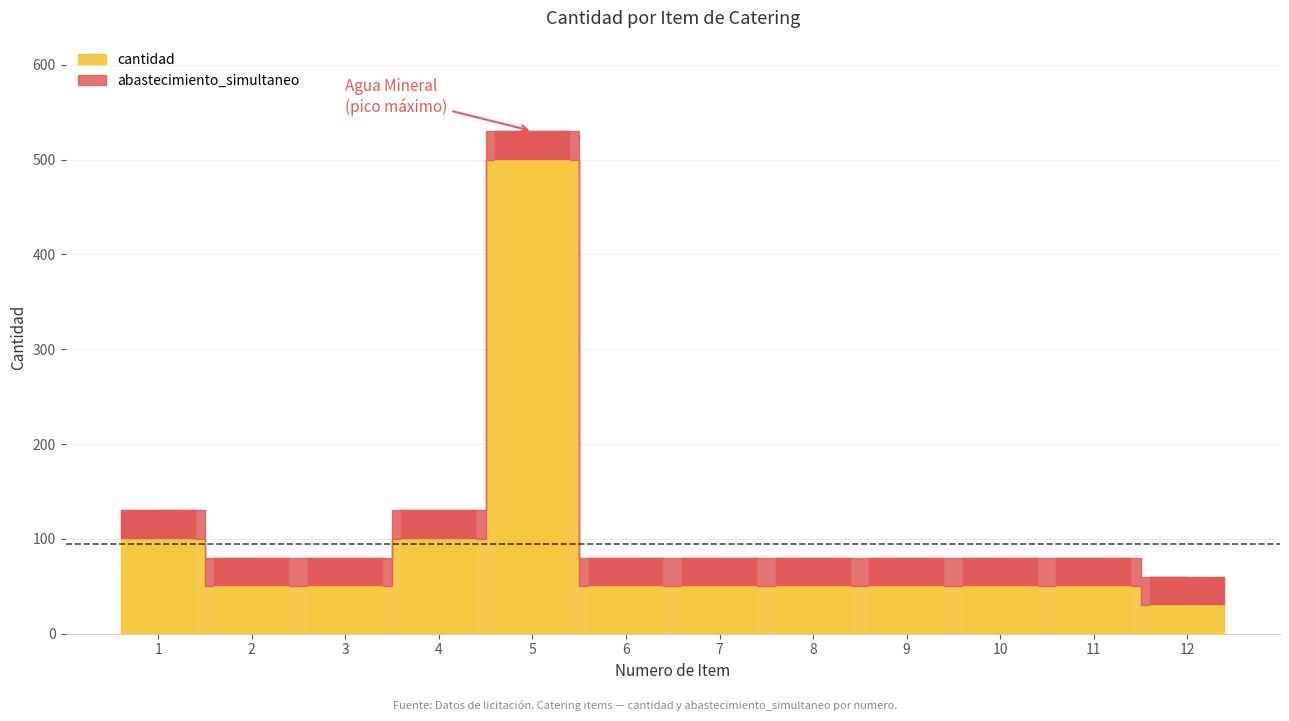

What is the difference between the values at 11 and 5?

450